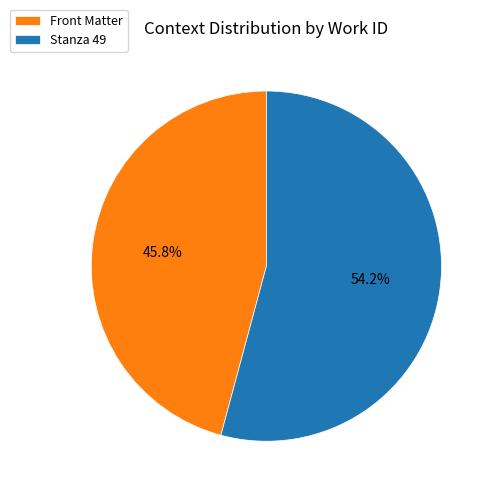

To the nearest percent, what is the combined percentage of Stanza 49 and Front Matter?

100%